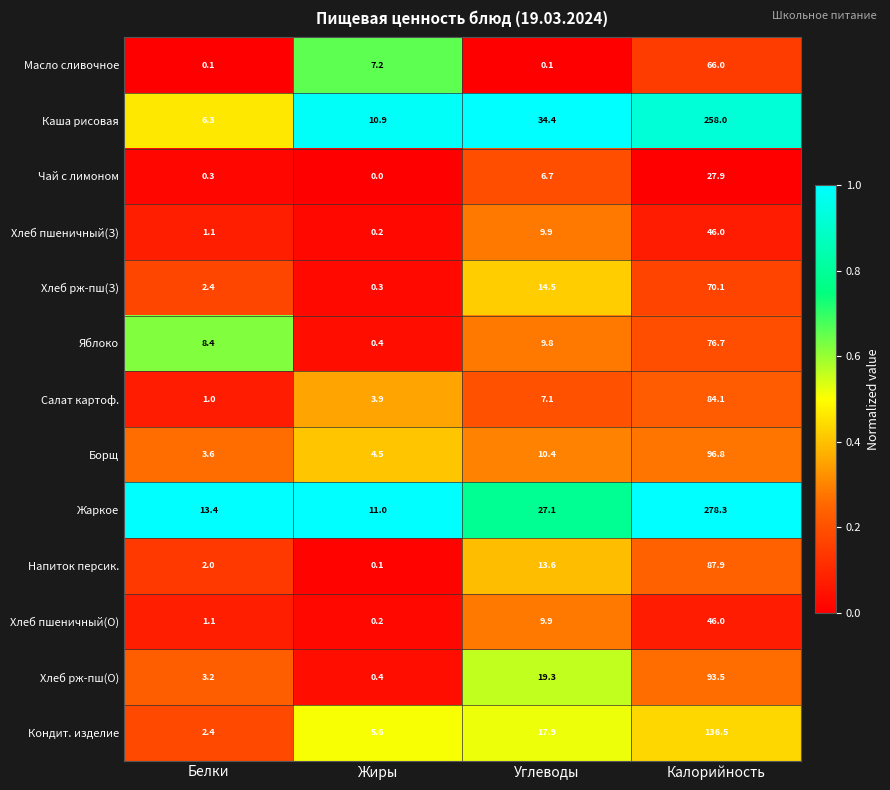

True or false: Салат картоф. has a value of 3.5 at Углеводы.

False